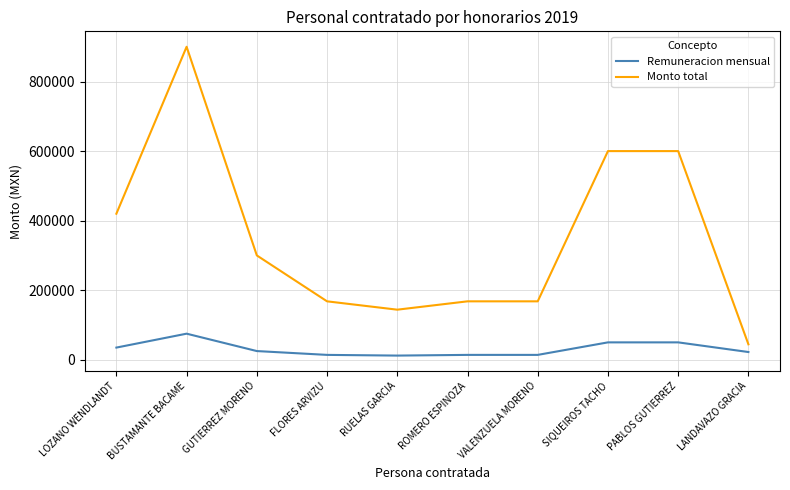

Is it true that Monto total equals 168000 at VALENZUELA MORENO?

True